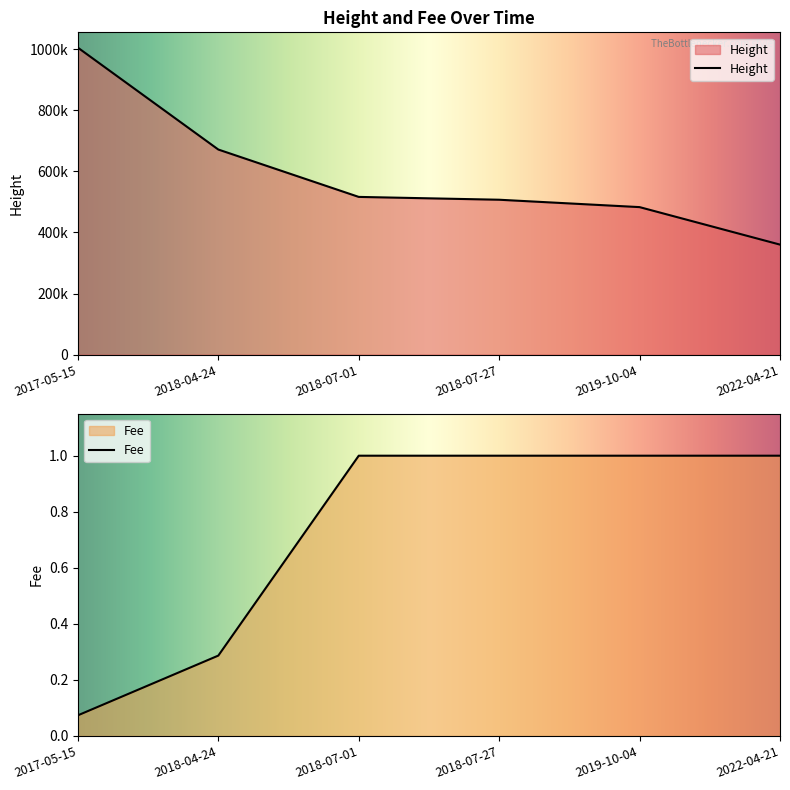

Is the value of Fee at 2022-04-21 greater than the value of Height at 2017-05-15?

No